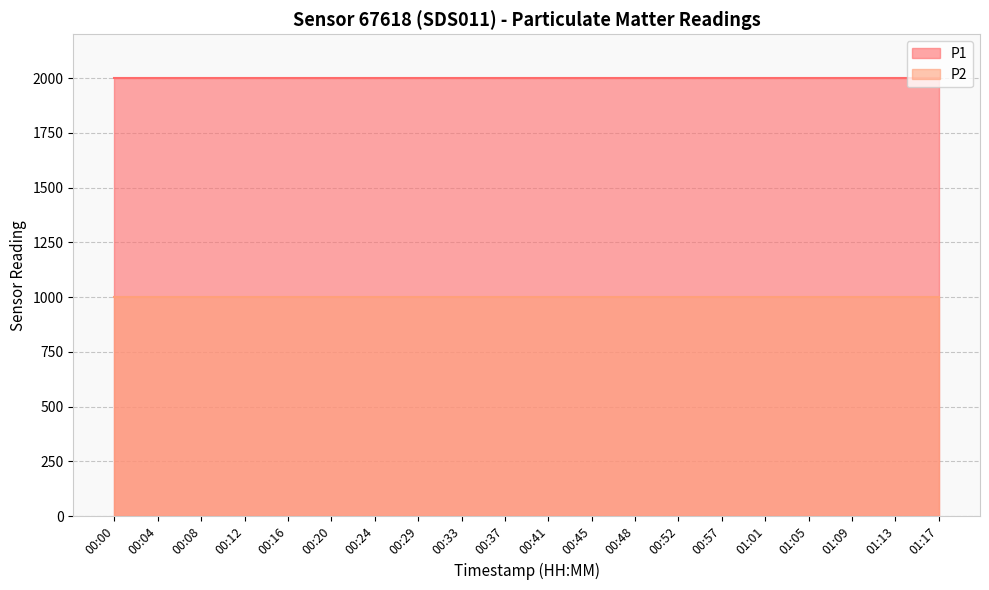

True or false: P1 and P2 cross at least once.

False